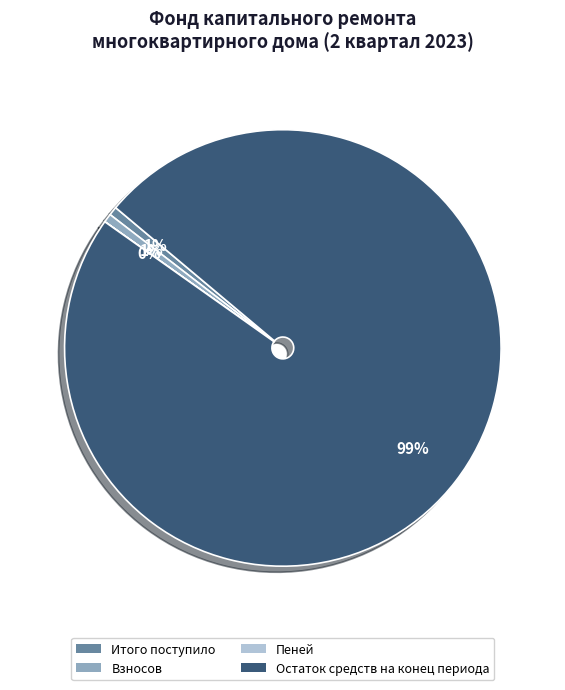

To the nearest percent, what percentage of the pie is Взносов?

1%